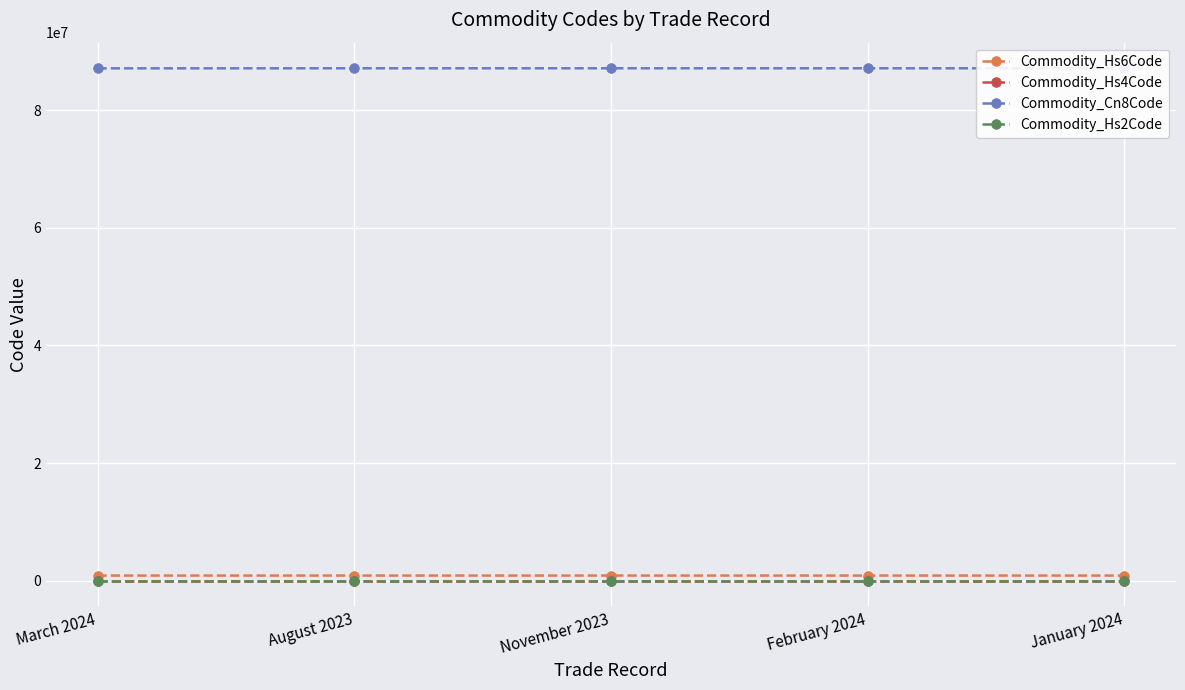

Between March 2024 and November 2023, which series saw the biggest shift?

Commodity_Cn8Code